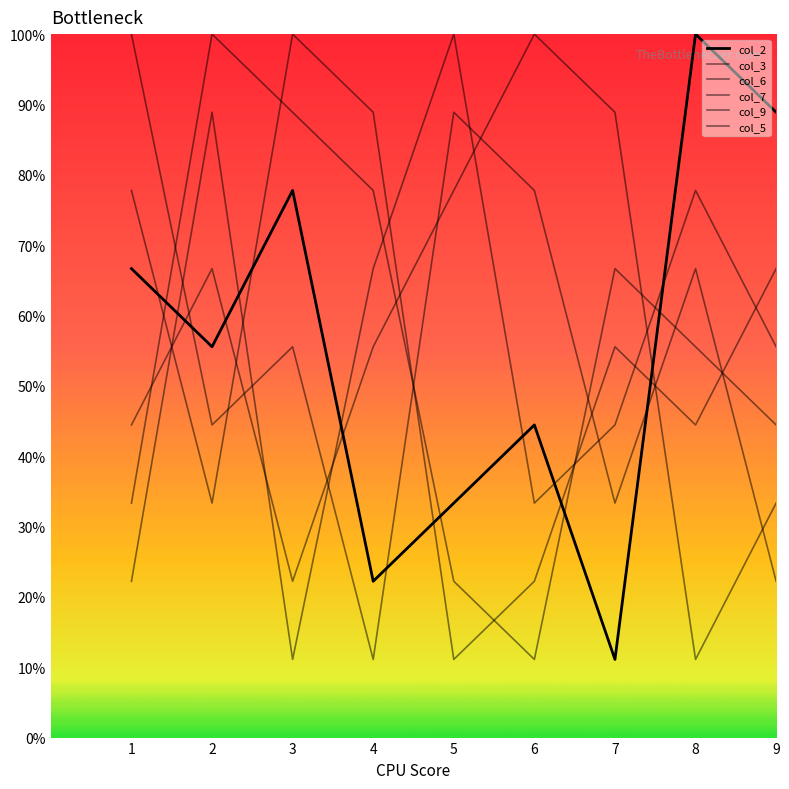

At how many categories does at least one series exceed 7?

9